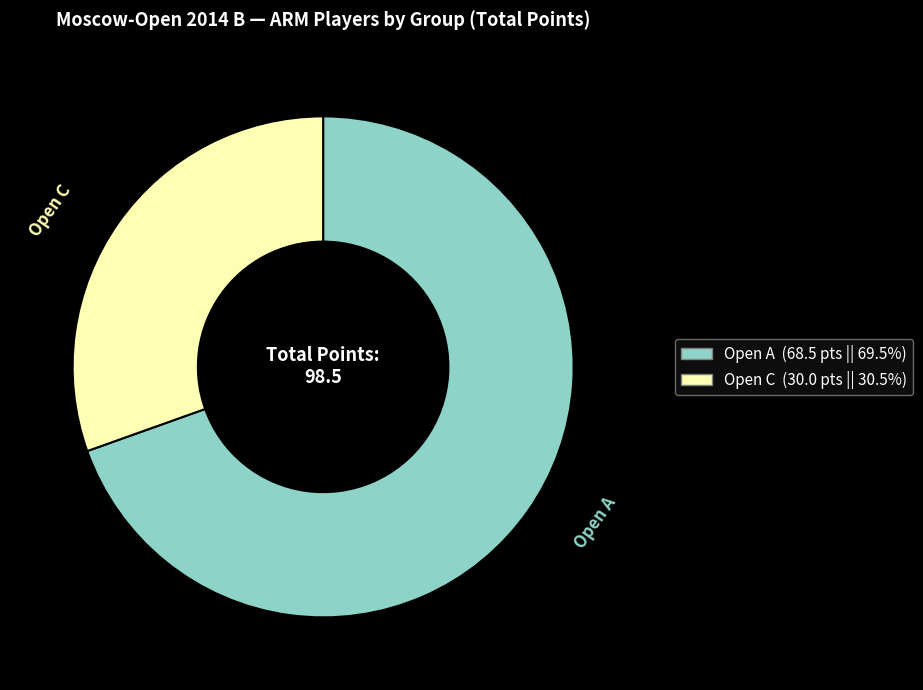

Is Open A the majority of the pie?

Yes